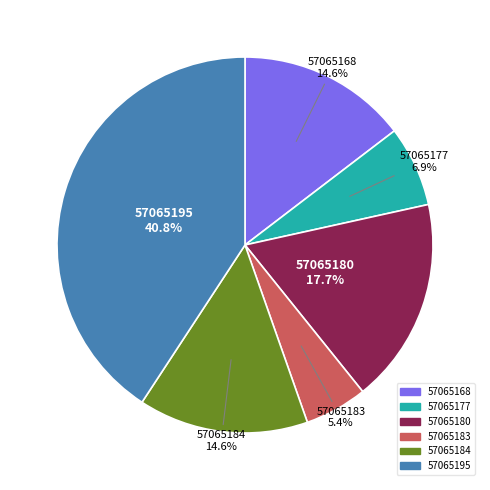

To the nearest percent, what percentage of the pie is 57065177?

7%